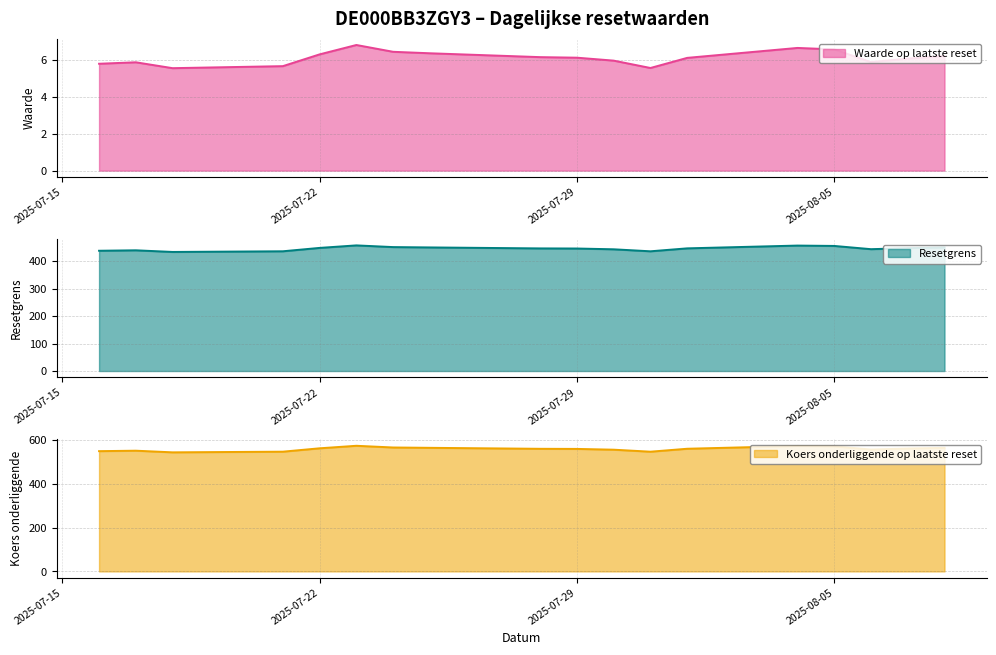

How many lines are shown in the chart?

3